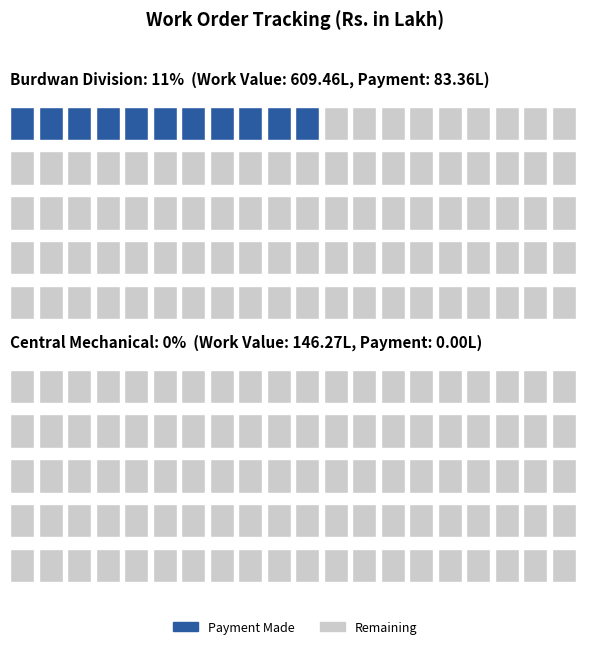

Which series has the widest spread of values?

Work Value